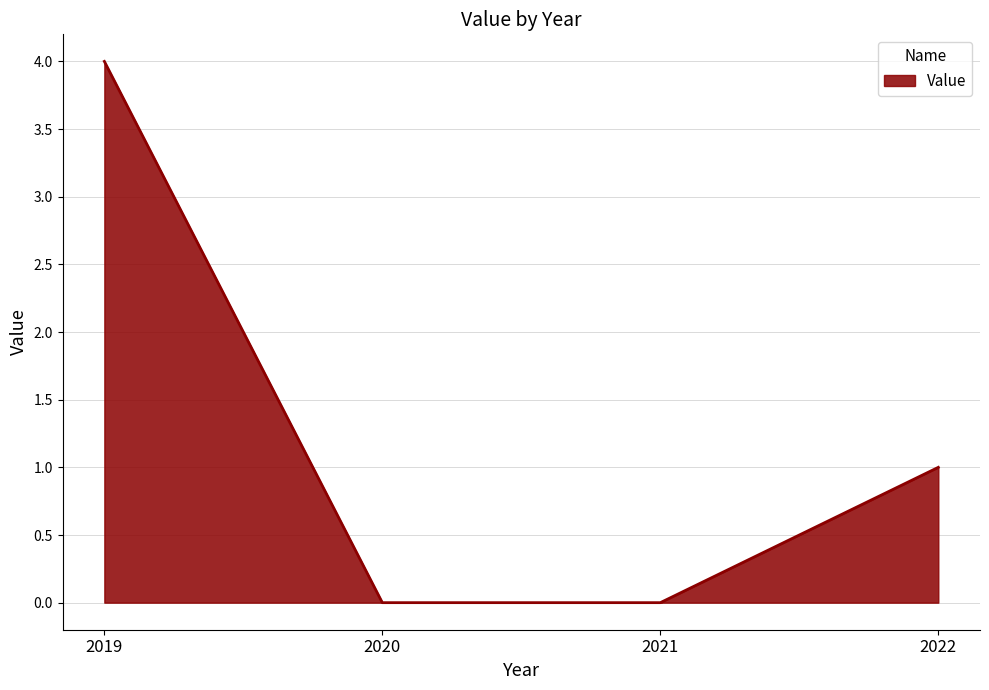

Reading right to left, what are all the values shown in this chart?

2022=1	2021=0	2020=0	2019=4